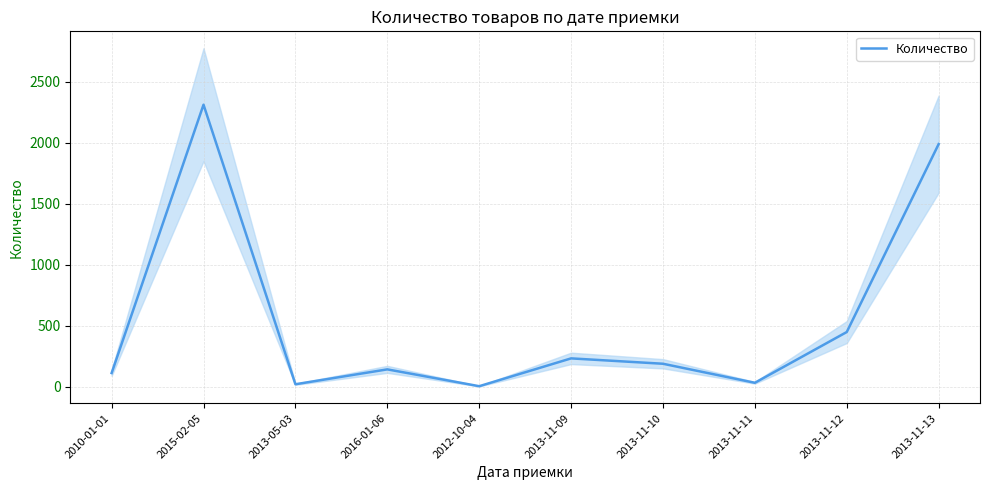

True or false: the data shows 34 at 2013-11-11.

True